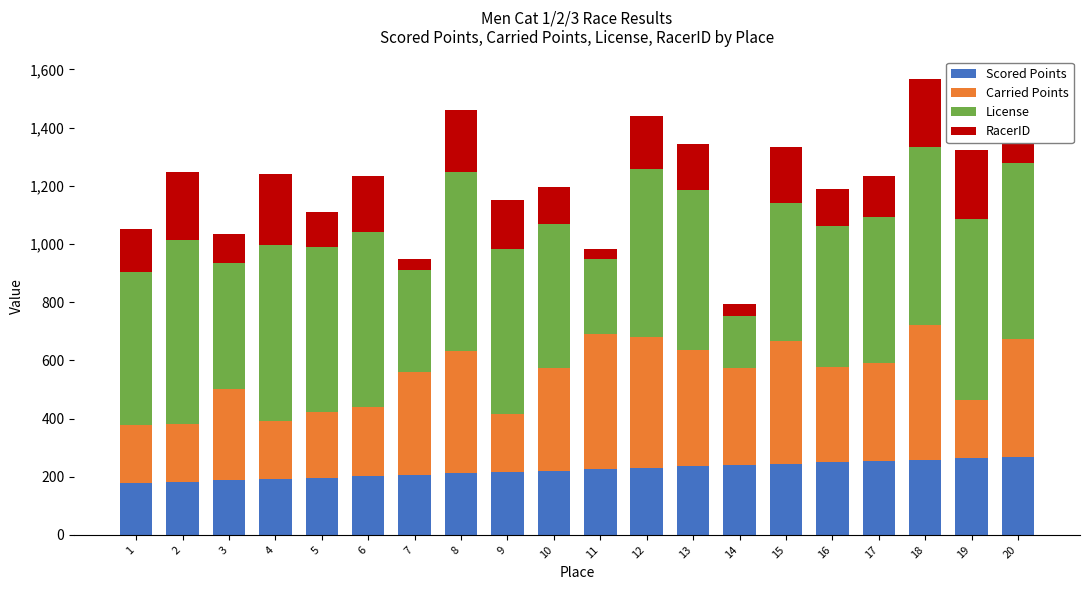

What is the average value of the Scored Points series?

223.2